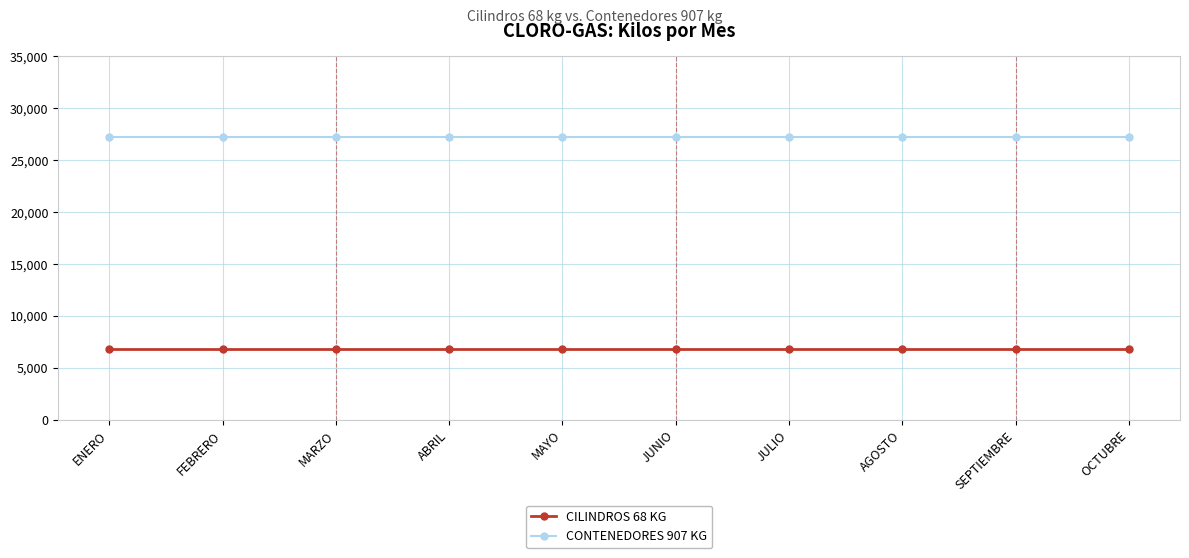

True or false: CILINDROS 68 KG and CONTENEDORES 907 KG cross at least once.

False